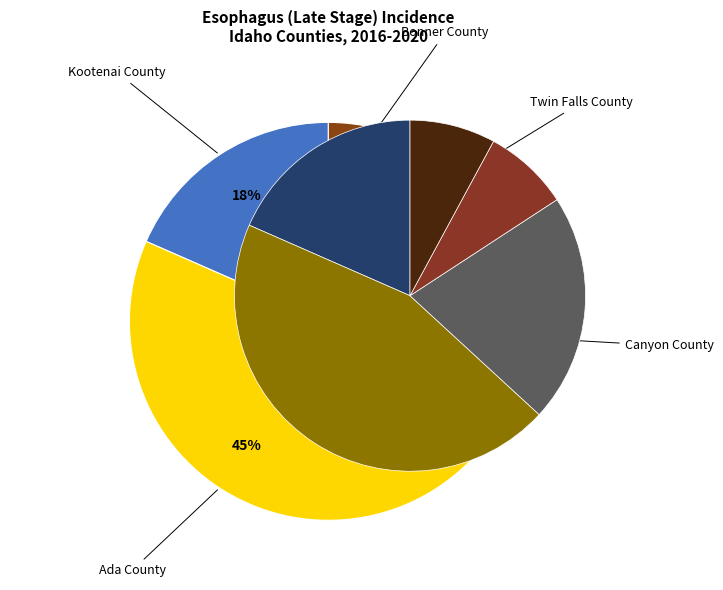

Count the number of slices in the pie.

5